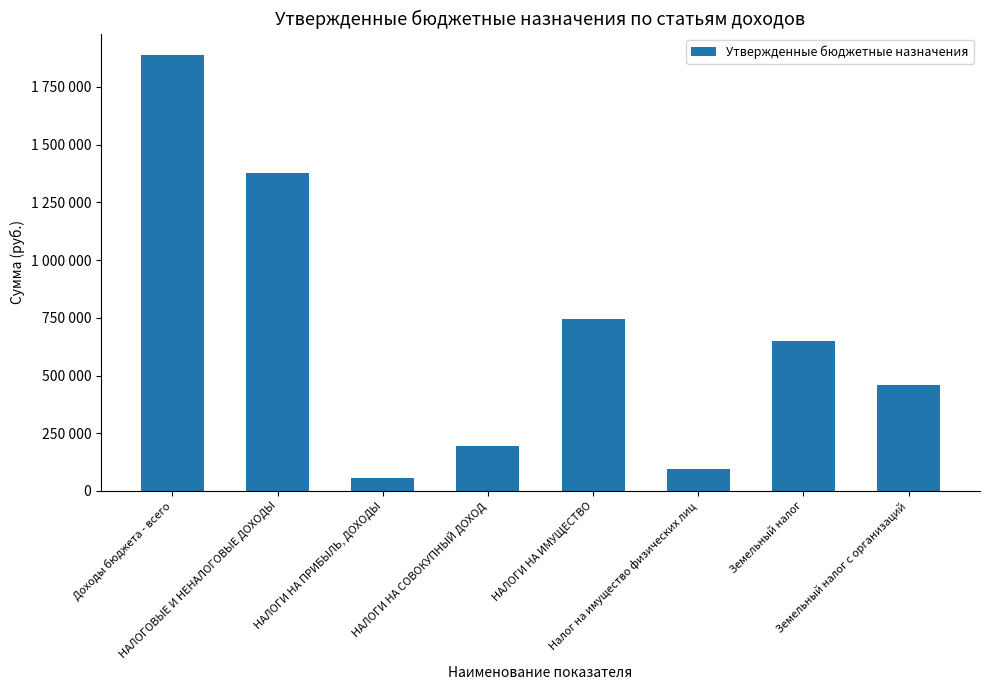

Are the bars horizontal?

No